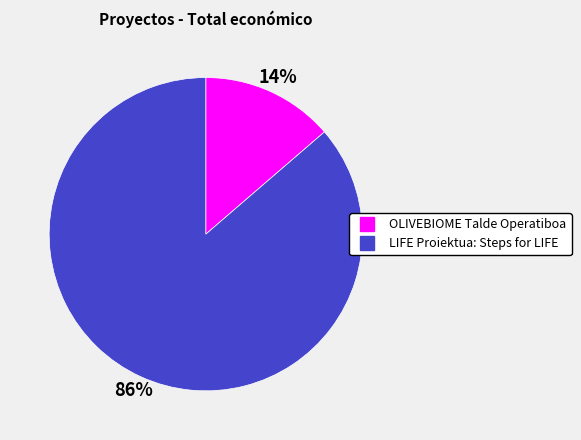

To the nearest percent, what is the average slice percentage?

50%